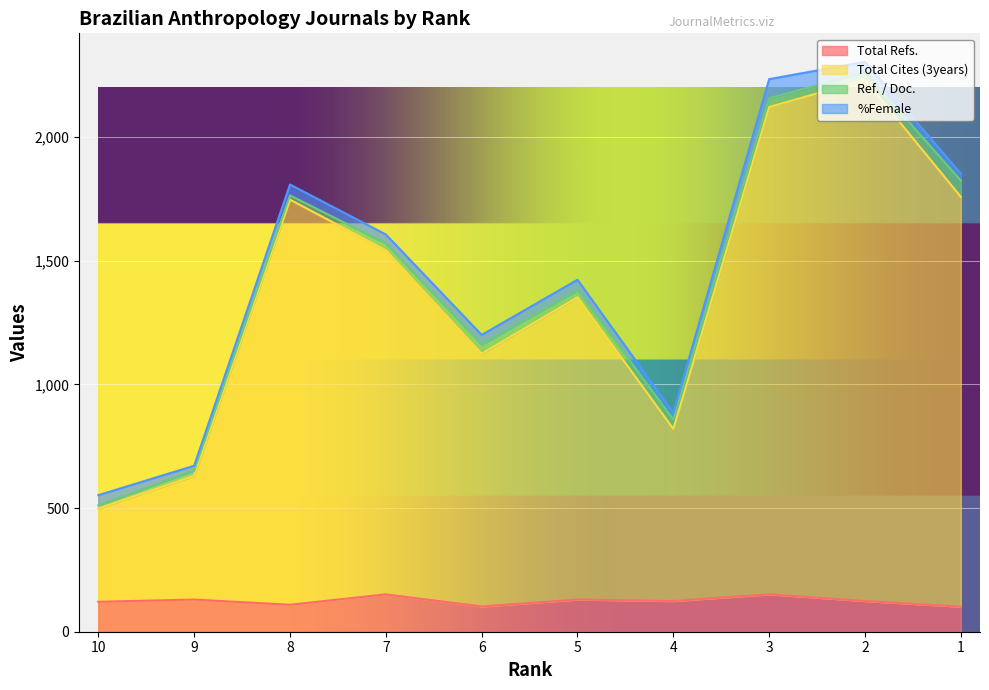

True or false: Total Refs. and Total Cites (3years) cross at least once.

False